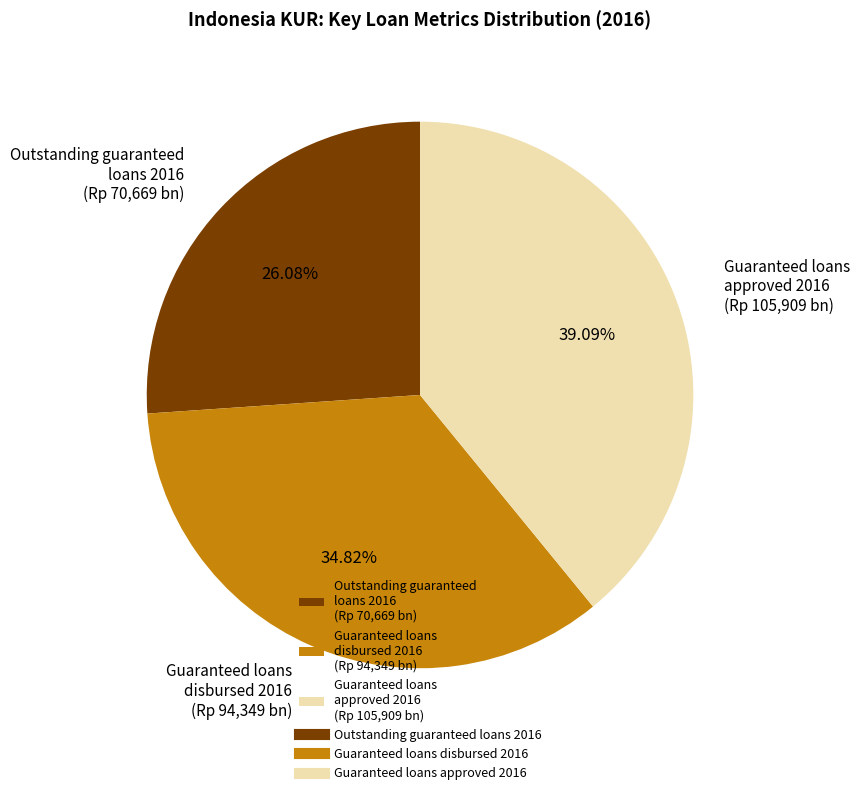

What is the ratio of the value at Guaranteed loans disbursed 2016 (Rp 94,349 bn) to the value at Guaranteed loans approved 2016 (Rp 105,909 bn)?

0.9